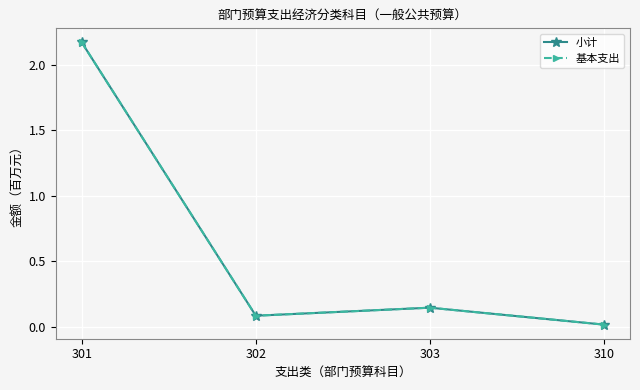

What is the difference between the 基本支出 values at 302 and 310?

0.1